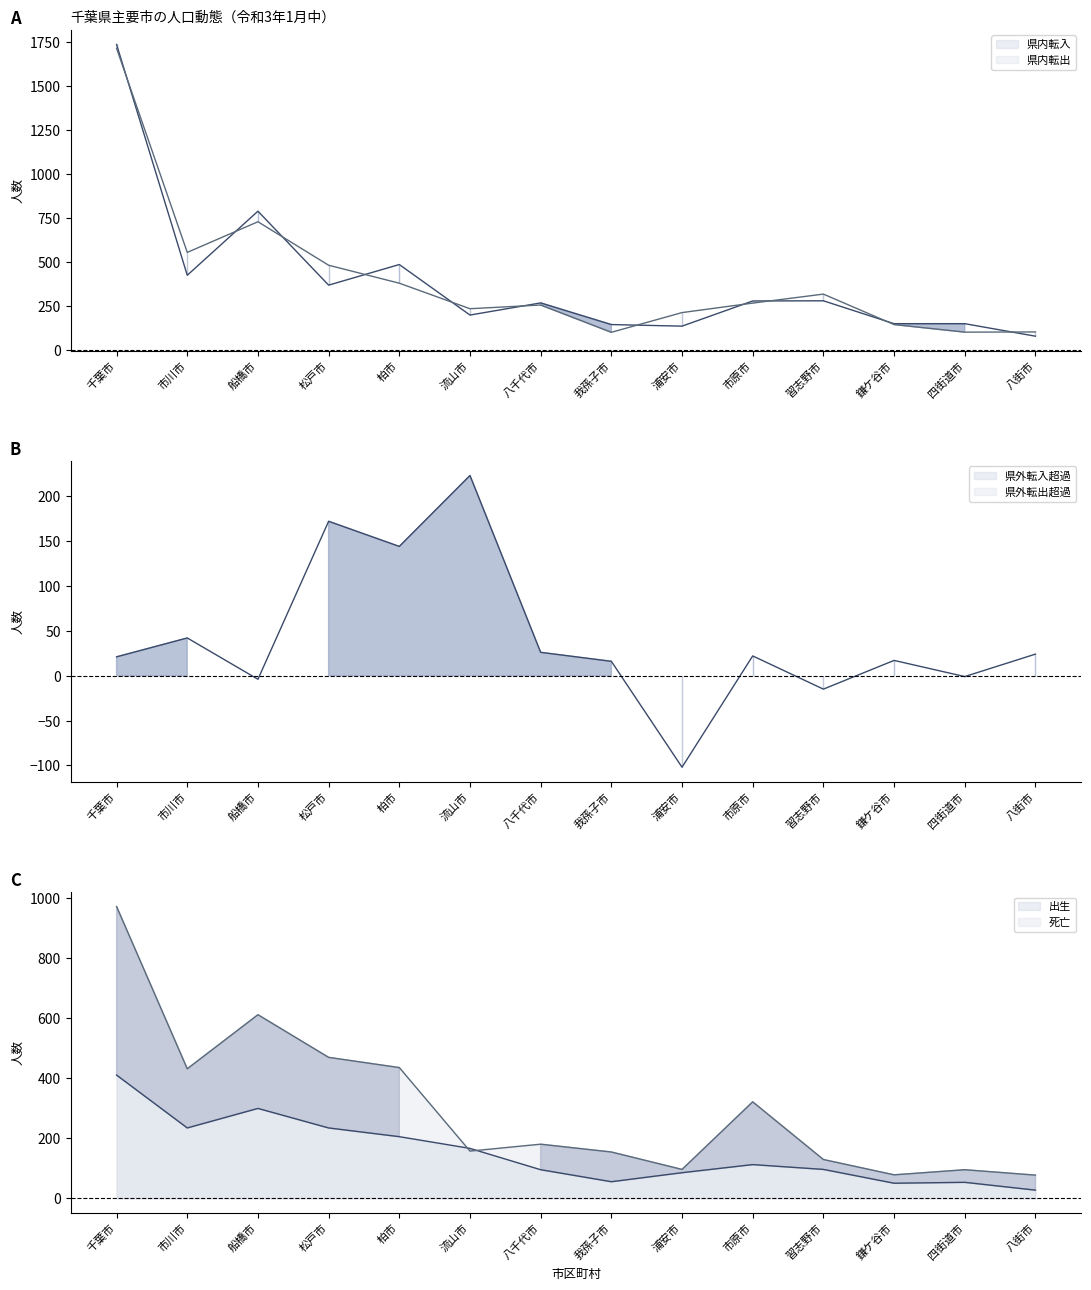

True or false: 出生 and 県内転出 intersect in this chart.

False